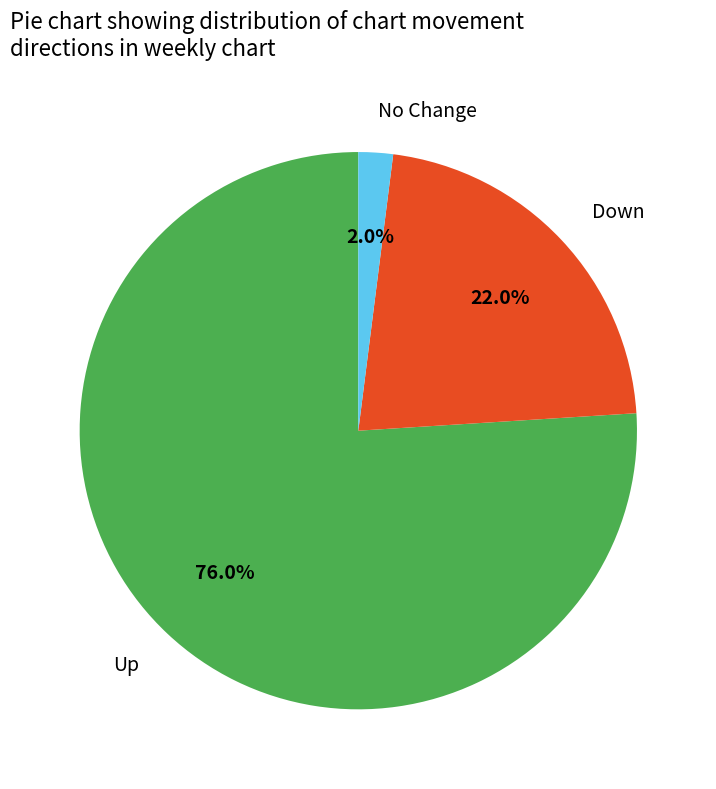

To the nearest percent, what is the average slice percentage?

33%